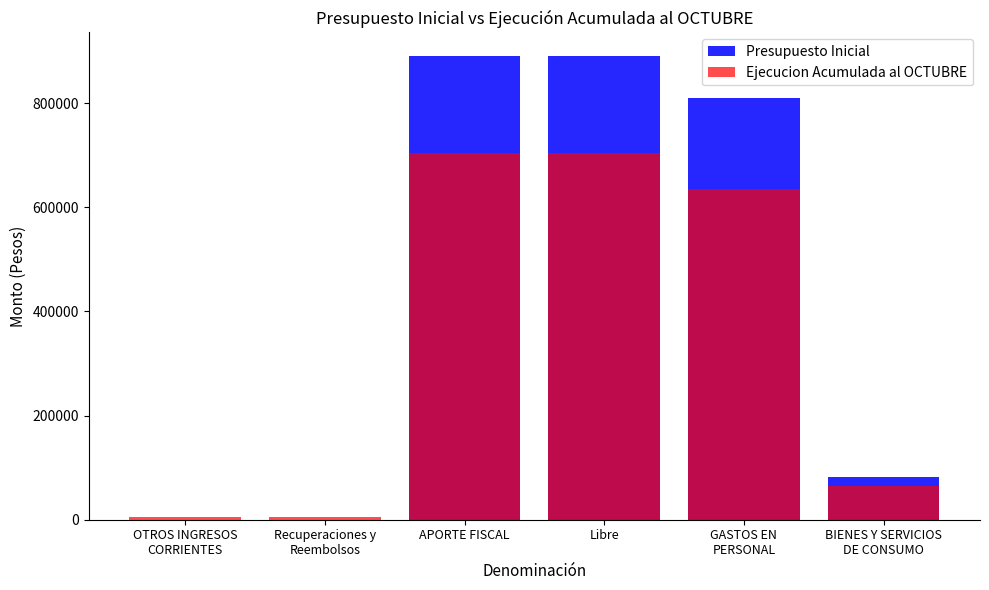

Read the Ejecucion Acumulada al OCTUBRE value at GASTOS EN
PERSONAL.

634941